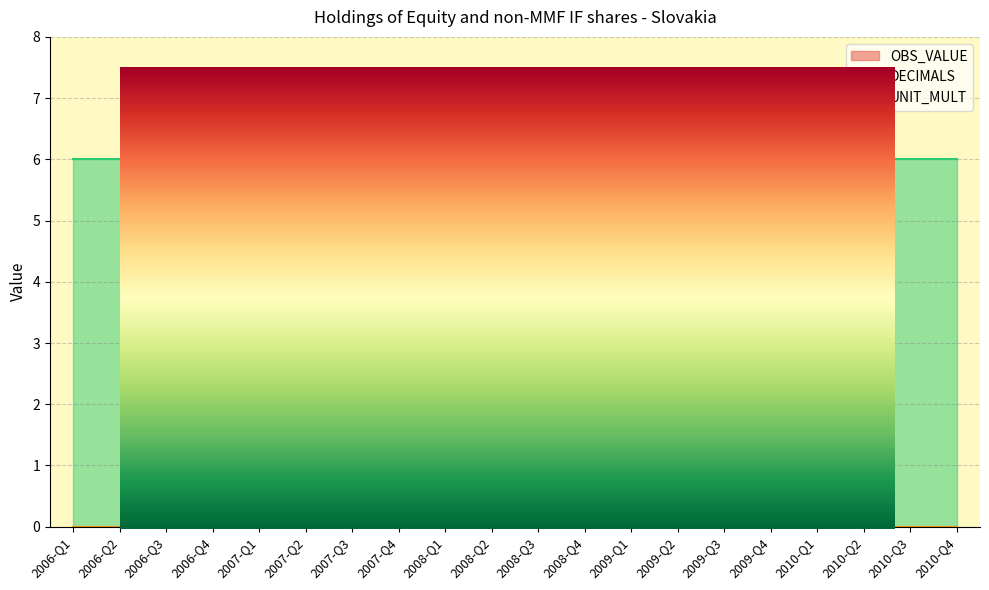

Is it true that OBS_VALUE equals 0 at 2010-Q2?

True